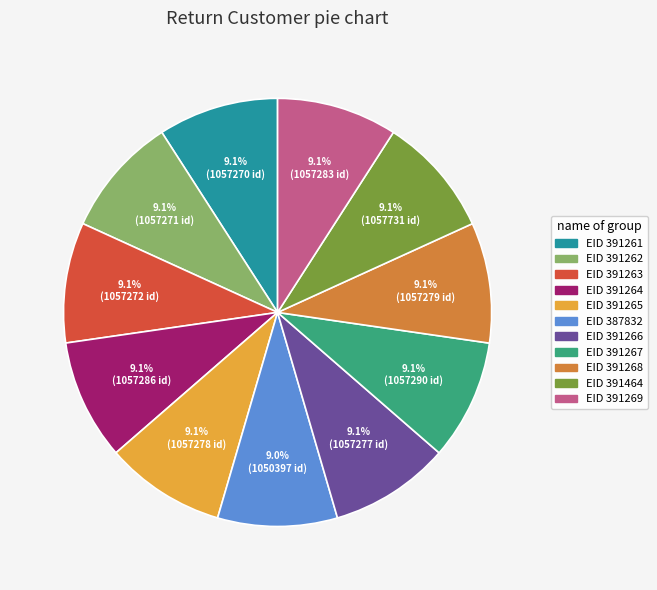

Count the number of slices in the pie.

11